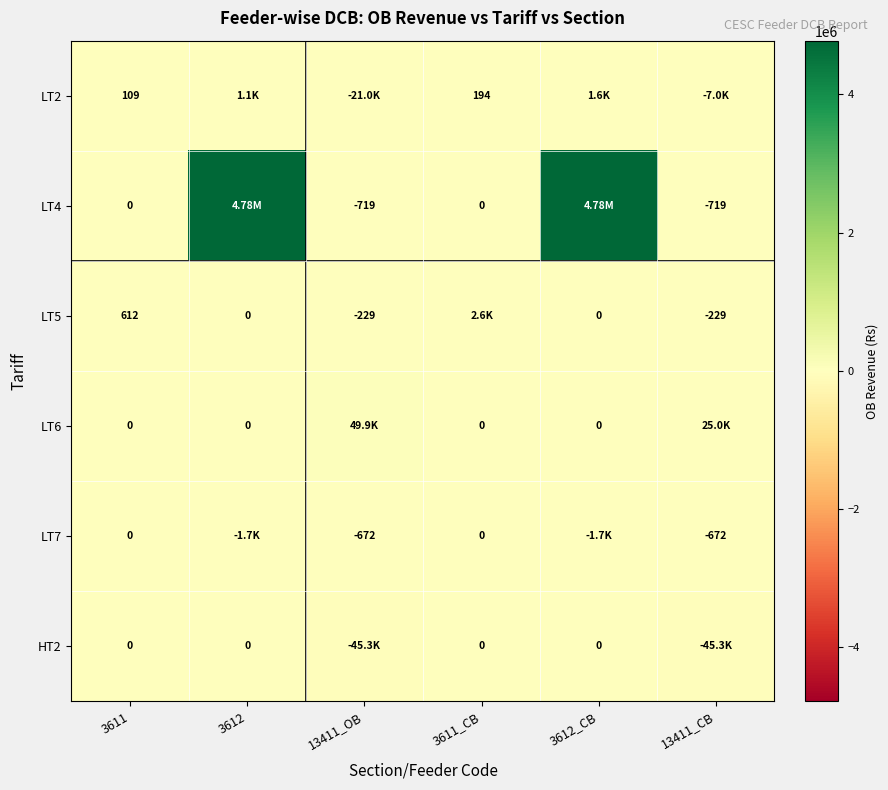

Is it true that LT7 equals -853.4 at 3612?

False